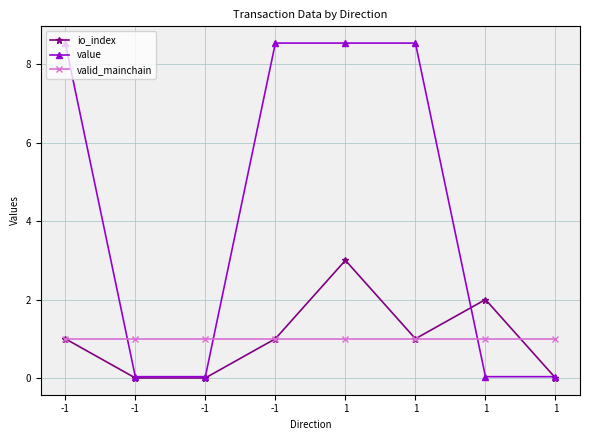

Is this an area chart (filled region under the line)?

No